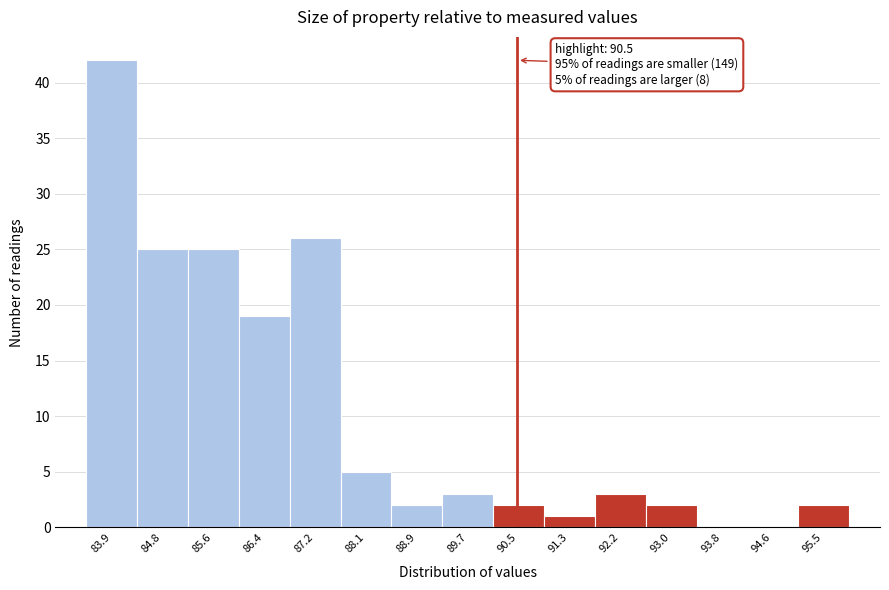

Over which range of the x-axis is the bar tallest?

83.5 to 84.4